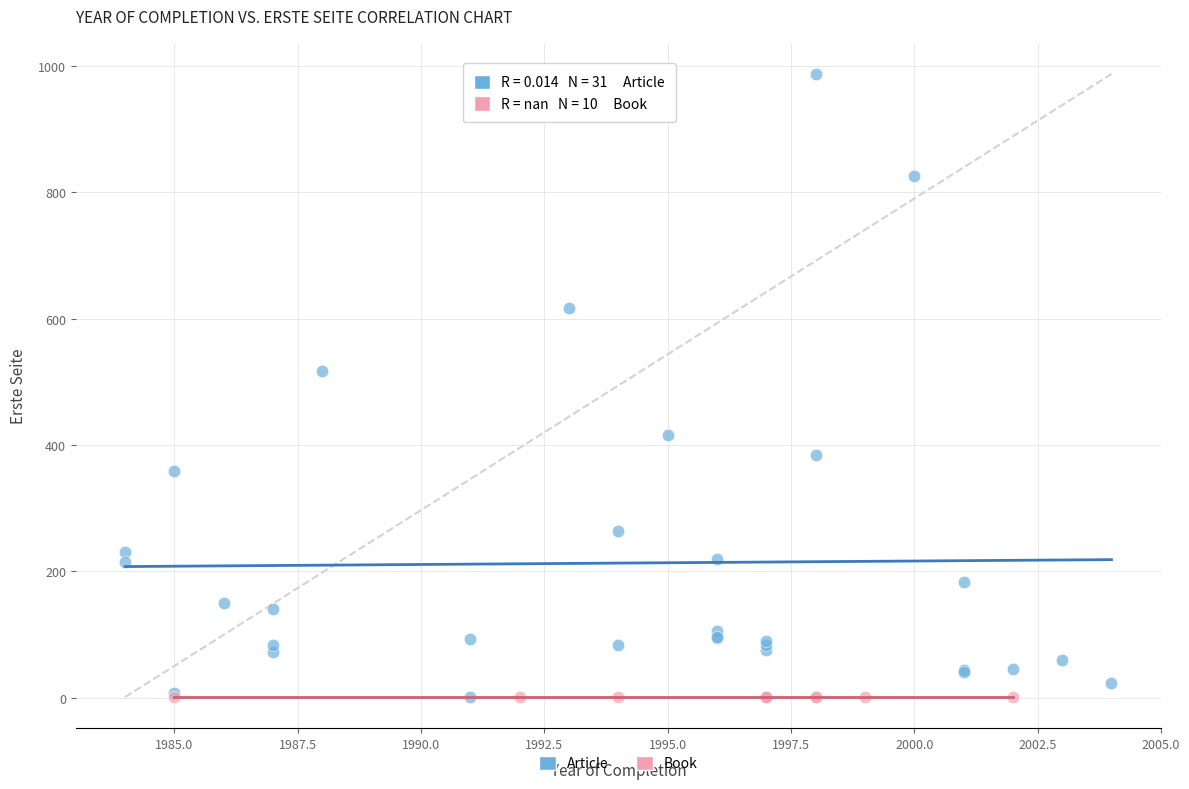

Which series reaches the maximum Y coordinate?

Article